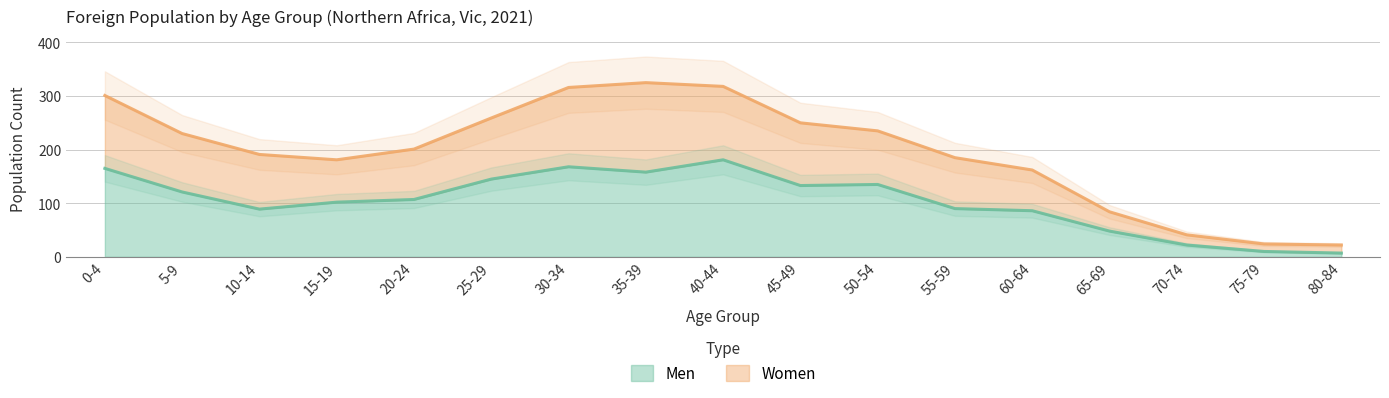

List the labels in order of Women value, largest first.

35-39, 40-44, 30-34, 0-4, 25-29, 45-49, 50-54, 5-9, 20-24, 10-14, 55-59, 15-19, 60-64, 65-69, 70-74, 75-79, 80-84